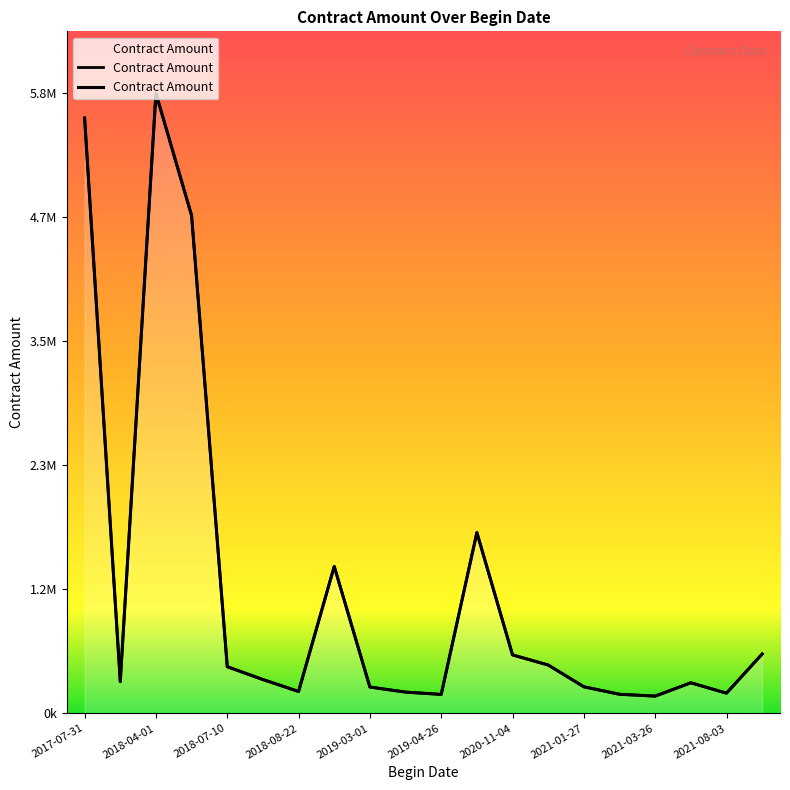

What is the difference between the values at 2018-07-10 and 2019-04-26?

260544.0